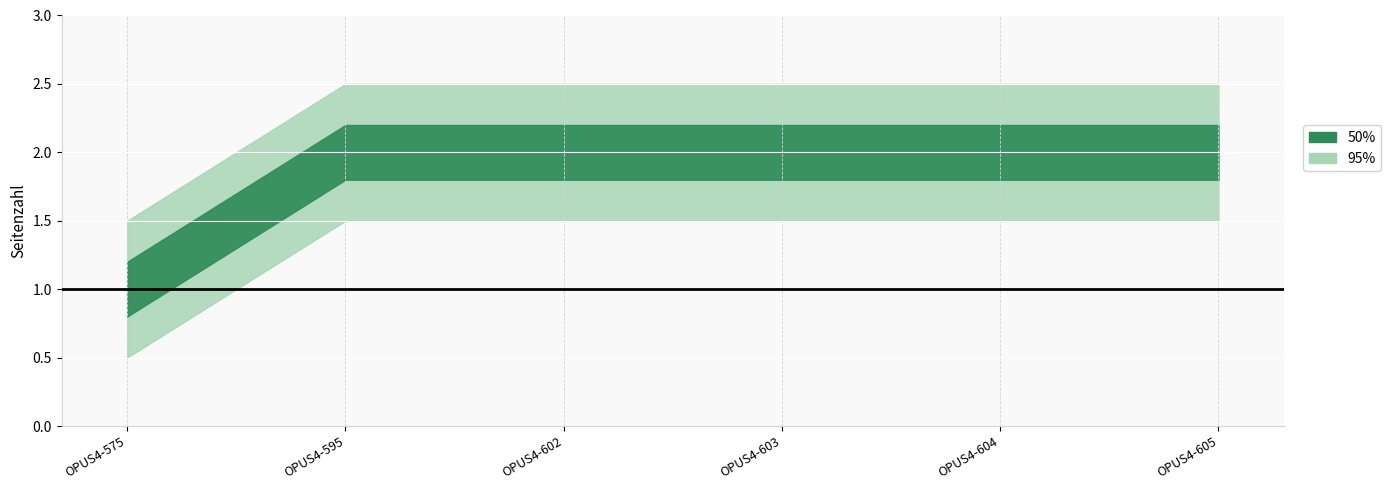

True or false: 95% and 50% intersect in this chart.

False